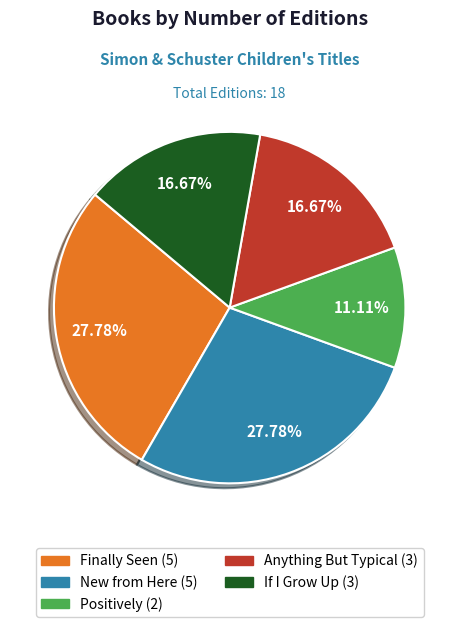

Which category has the smallest portion of the pie?

Positively